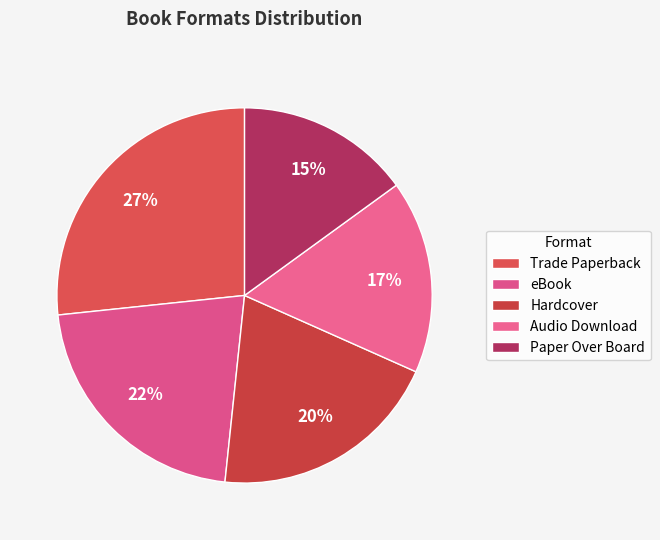

Does Trade Paperback represent more than half of the total?

No